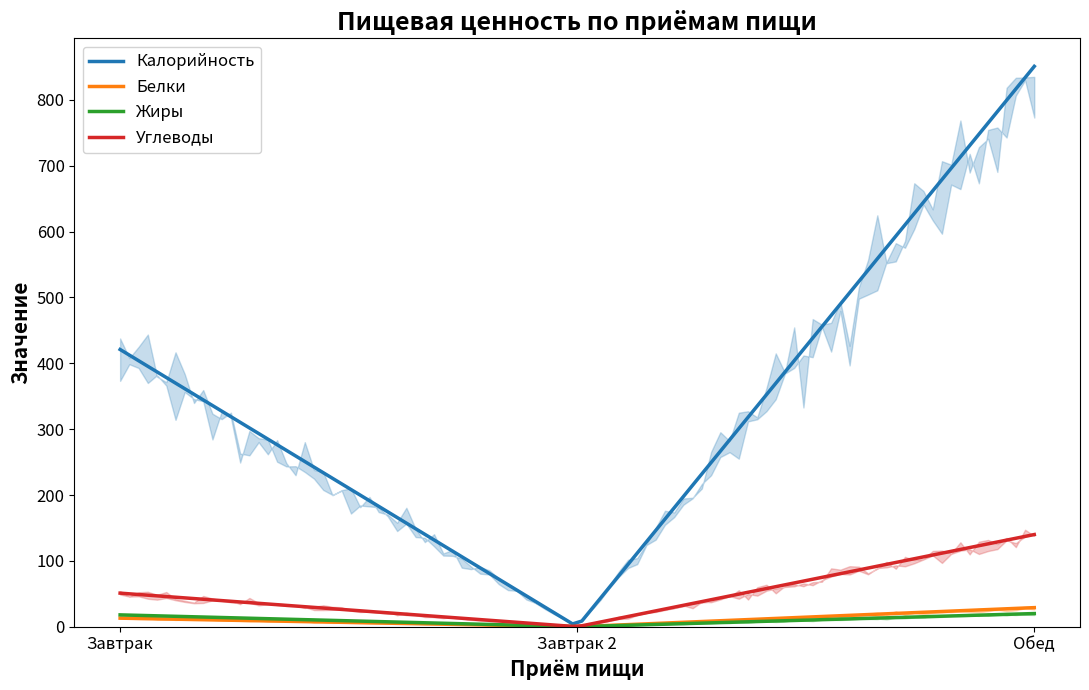

Rank the series by their maximum value, from highest to lowest.

Калорийность, Углеводы, Белки, Жиры